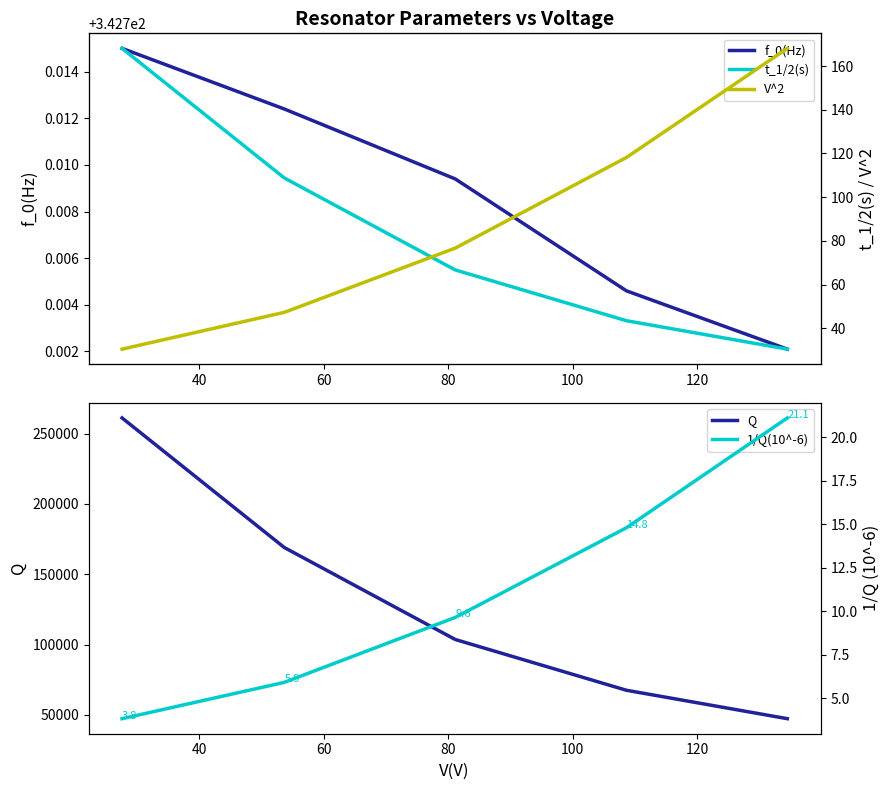

Is it true that Q equals 139368.8 at 20?

False